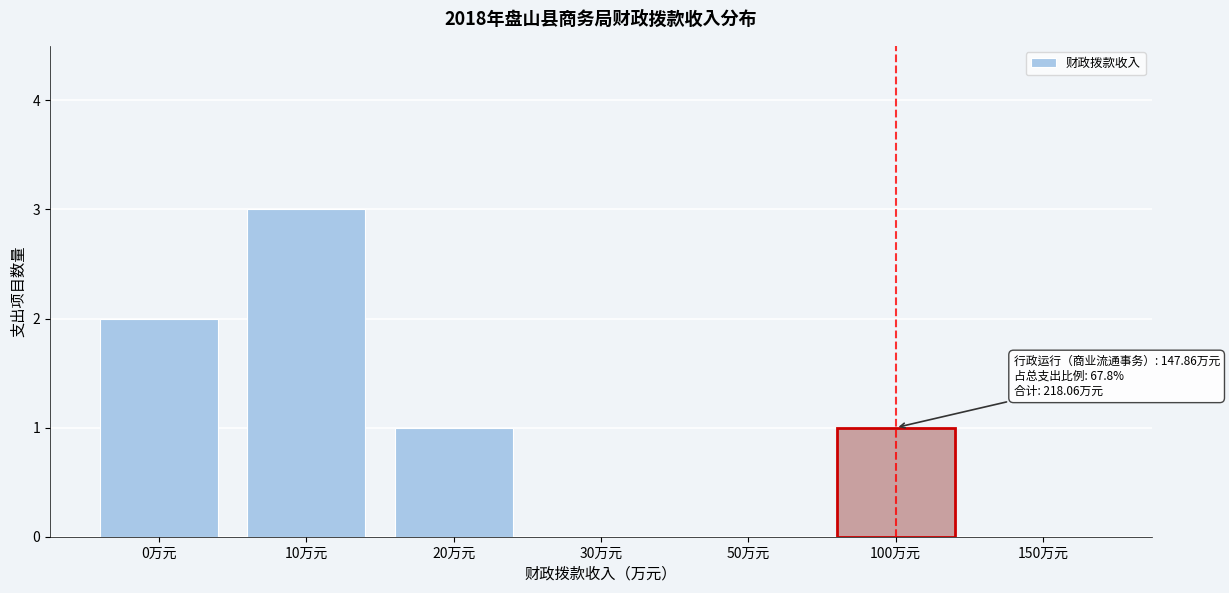

Reading right to left, extract all data points from this chart.

150万元=0	100万元=1	50万元=0	30万元=0	20万元=1	10万元=3	0万元=2